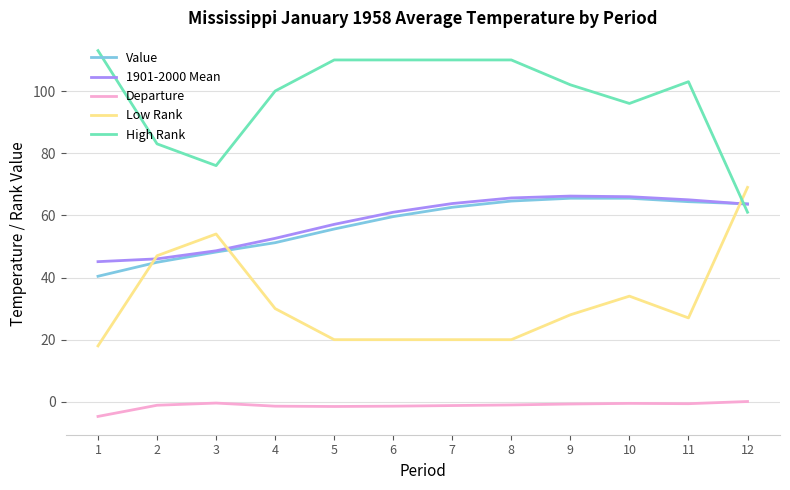

At which label does Low Rank reach its peak?

12